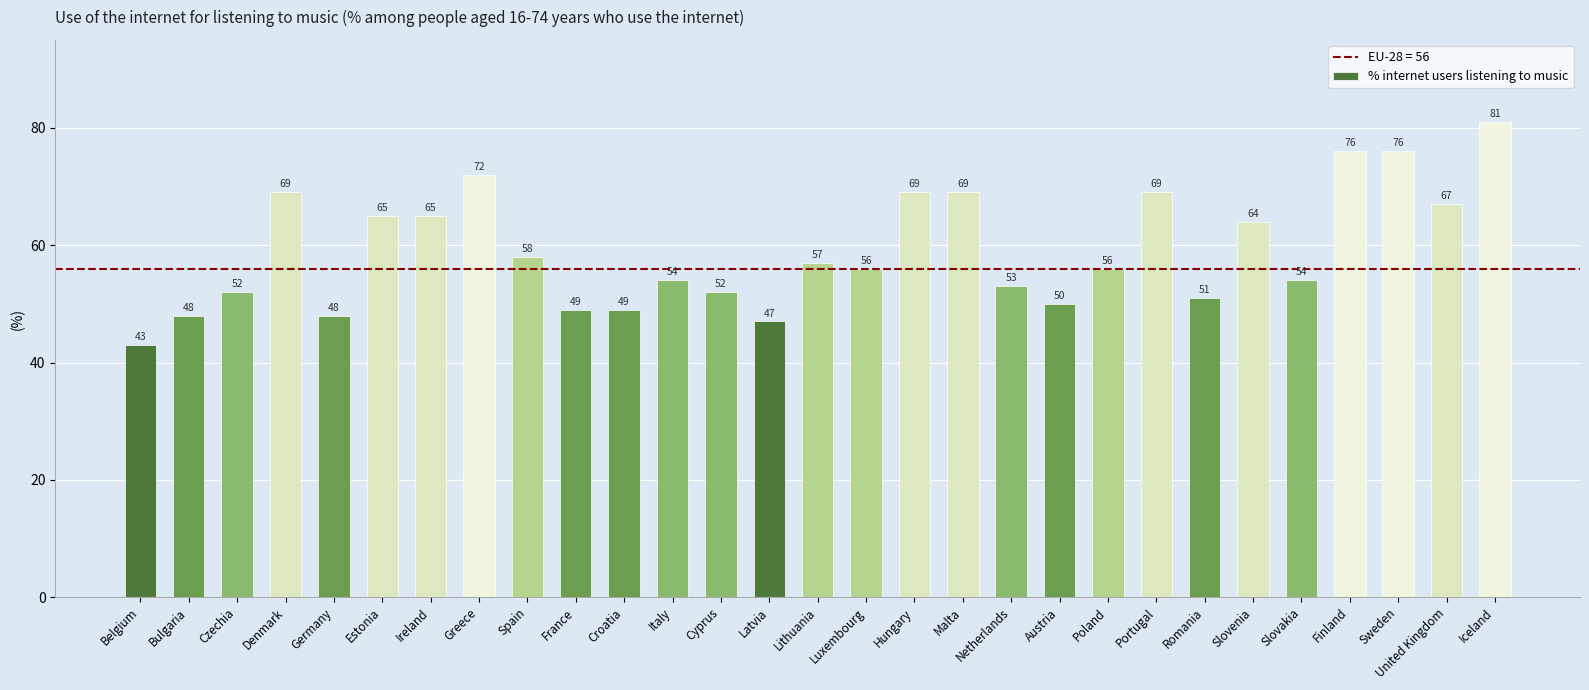

Where is the data nearest to the value 62?

Slovenia